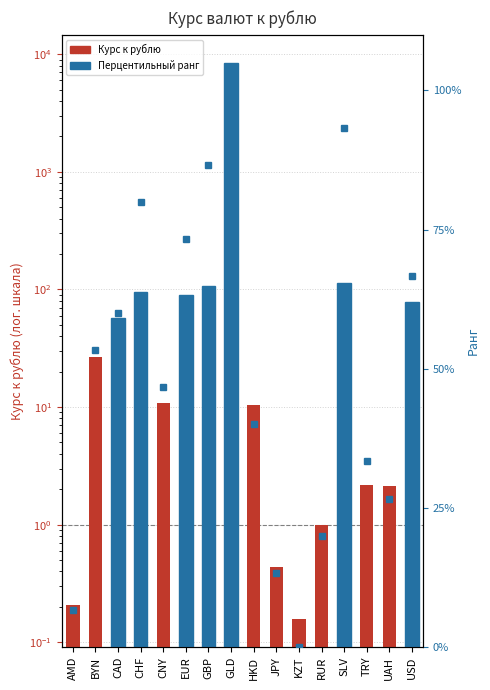

The Перцентильный ранг series shows 69.0 at GLD. True or false?

False